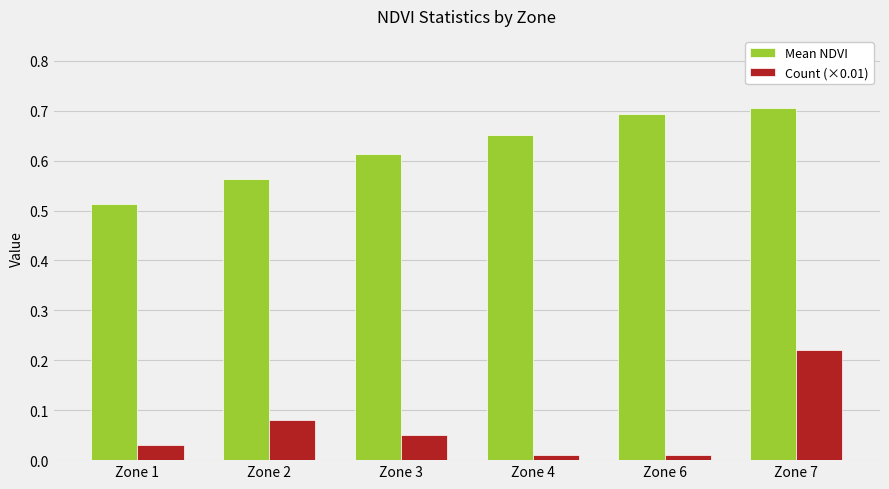

Which series changed the most between Zone 1 and Zone 3?

Mean NDVI